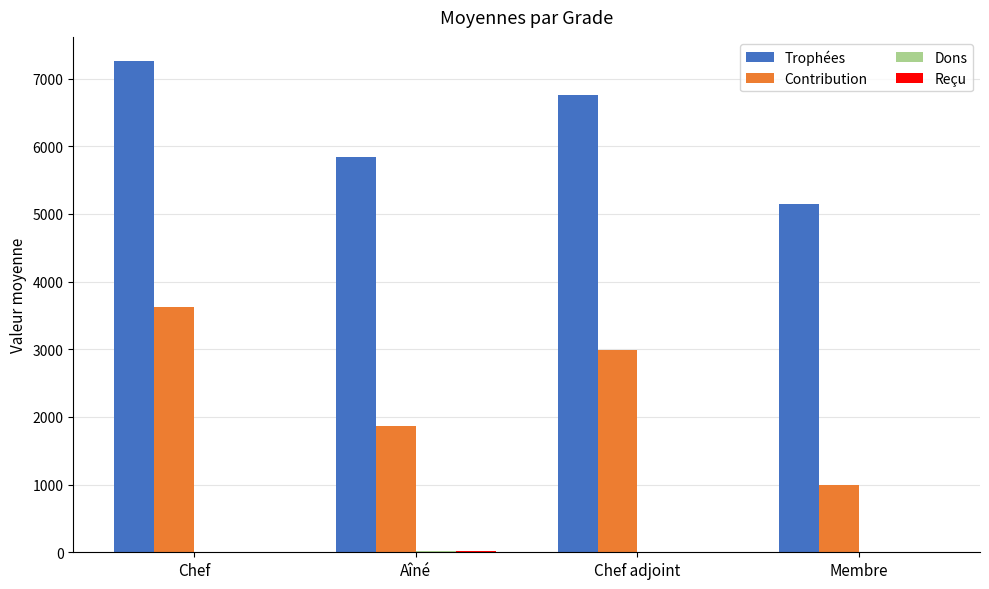

How many categories are shown in the chart?

4